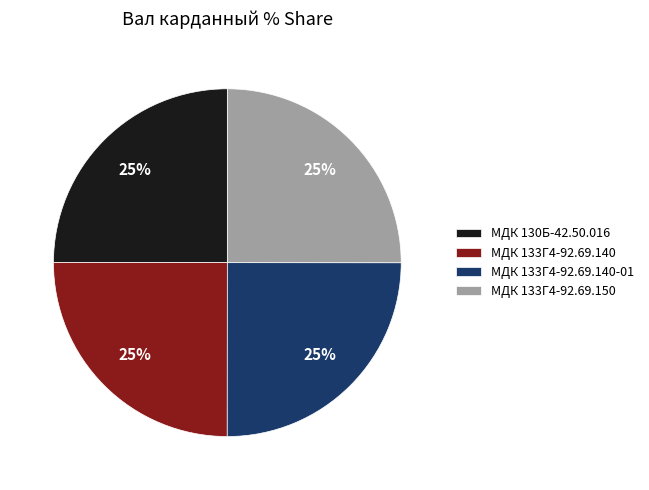

The МДК 133Г4-92.69.150 slice represents 35% of the pie. True or false?

False